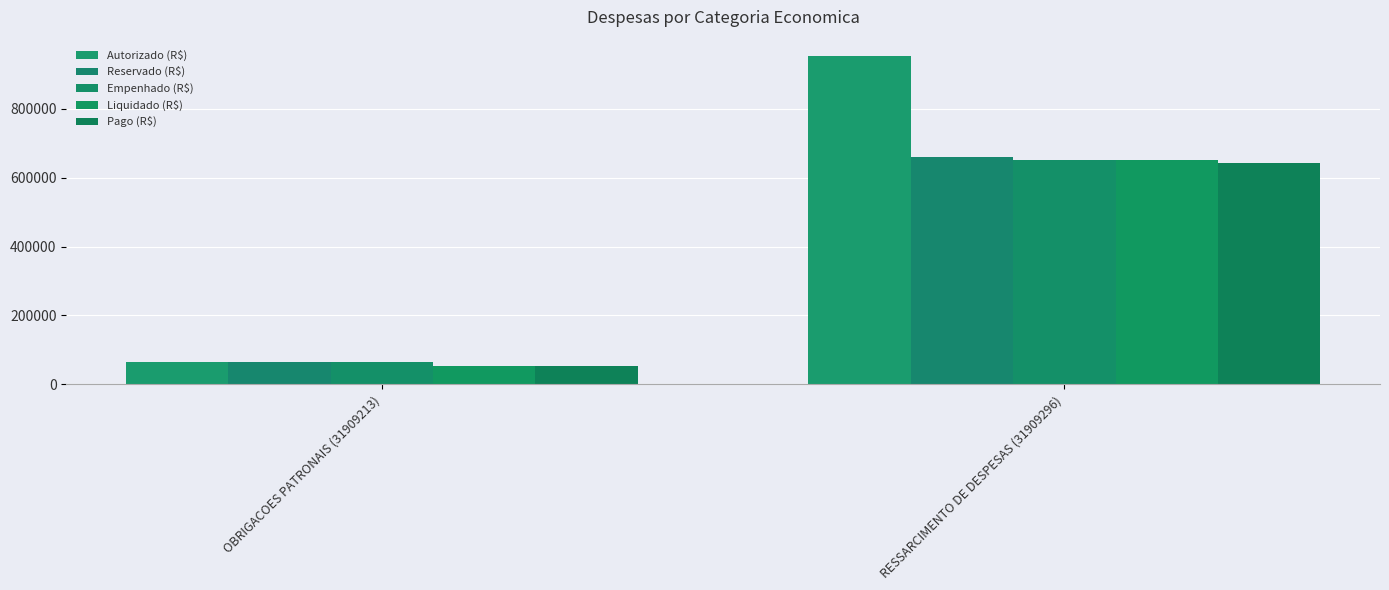

What are all the series names shown in the legend?

Autorizado (R$), Reservado (R$), Empenhado (R$), Liquidado (R$), Pago (R$)